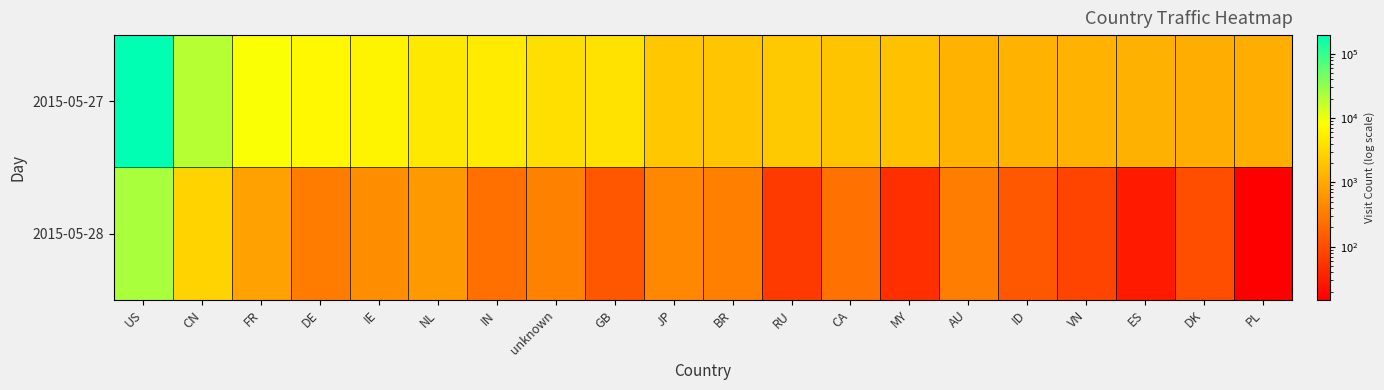

How many distinct data groups are displayed?

2